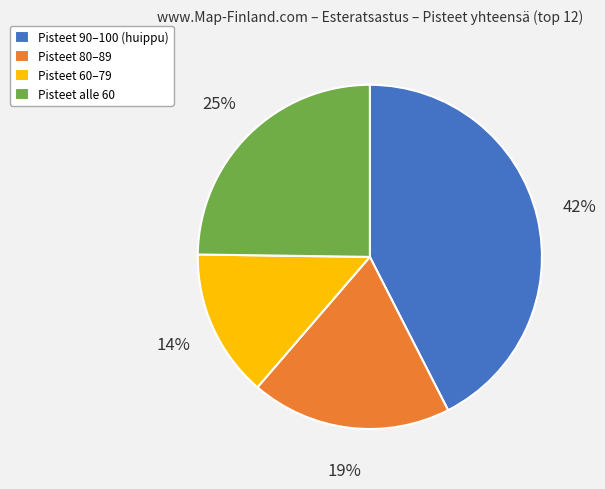

Rank the categories by value from highest to lowest.

Pisteet 90–100 (huippu), Pisteet alle 60, Pisteet 80–89, Pisteet 60–79